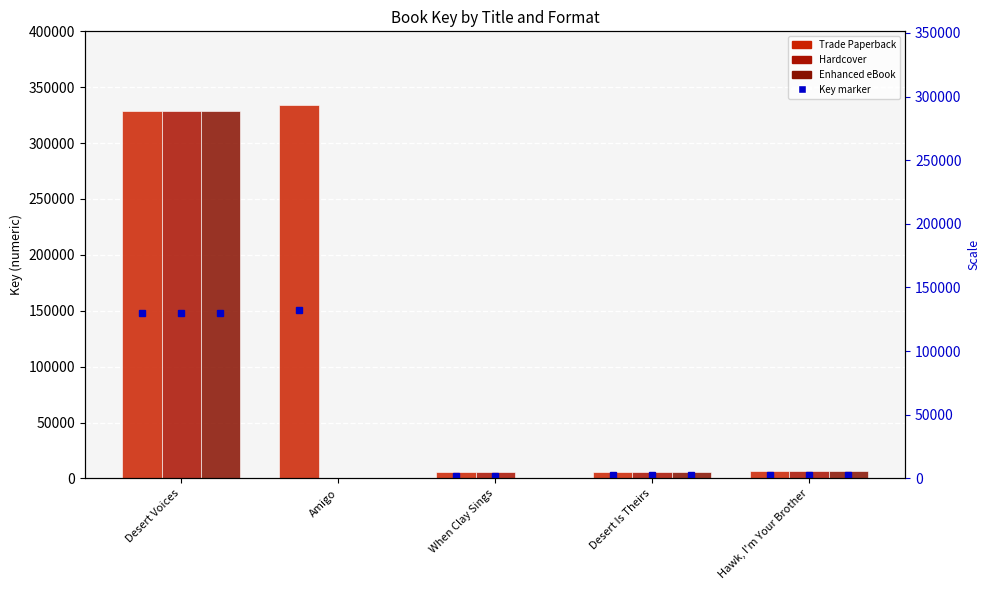

List the series in order of their peak value, highest first.

Trade Paperback, Hardcover, Enhanced eBook